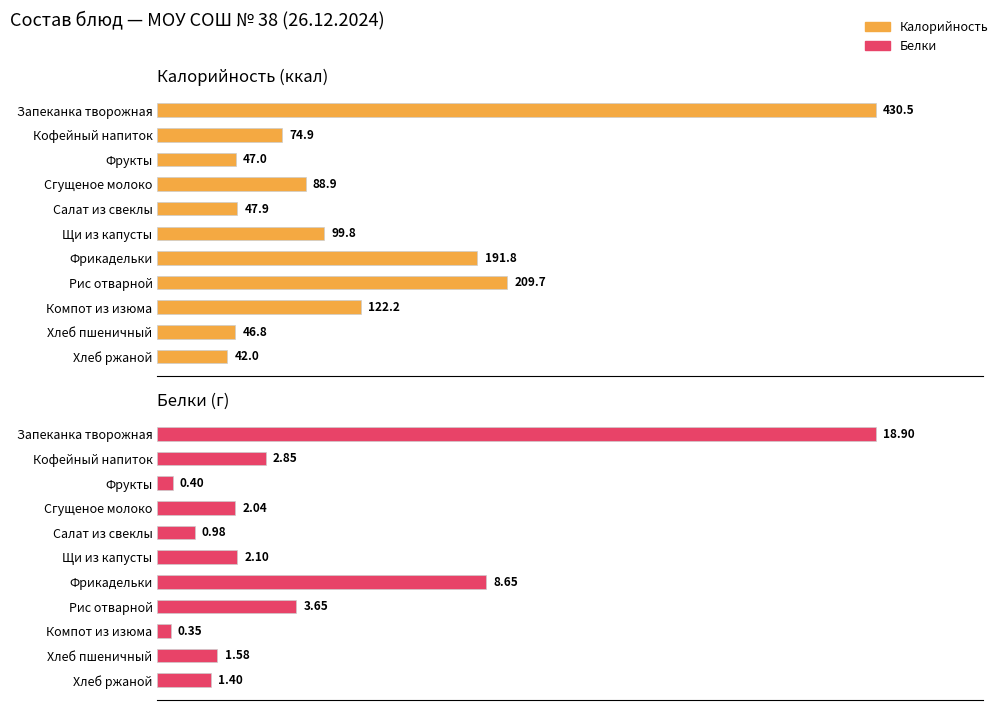

List the series in order of their peak value, lowest first.

Белки, Калорийность